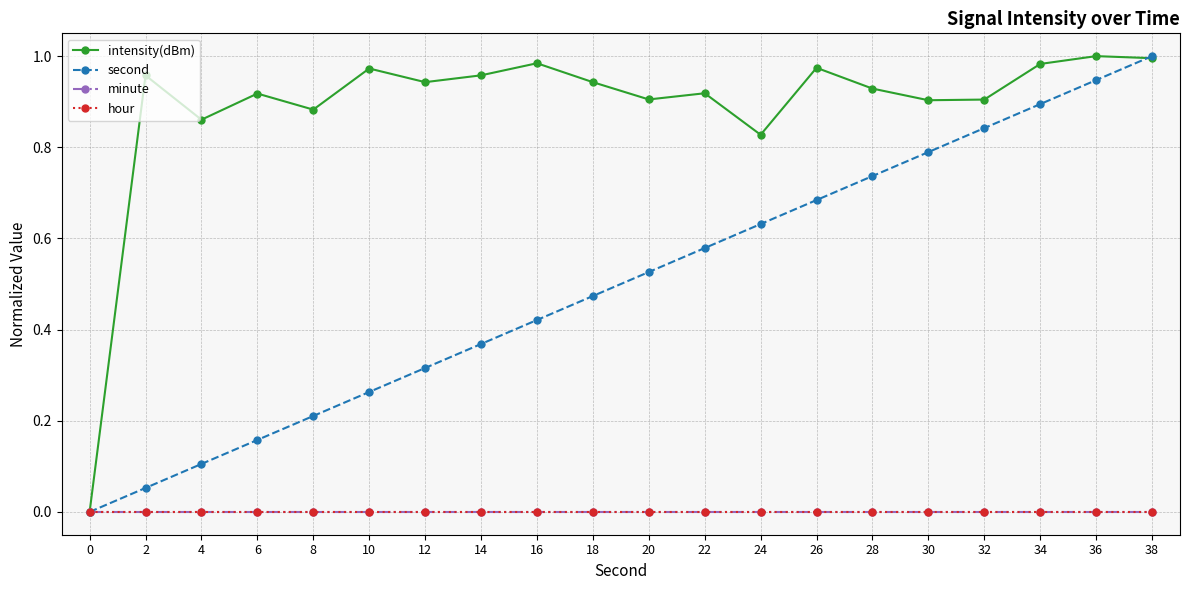

True or false: hour and second intersect in this chart.

False